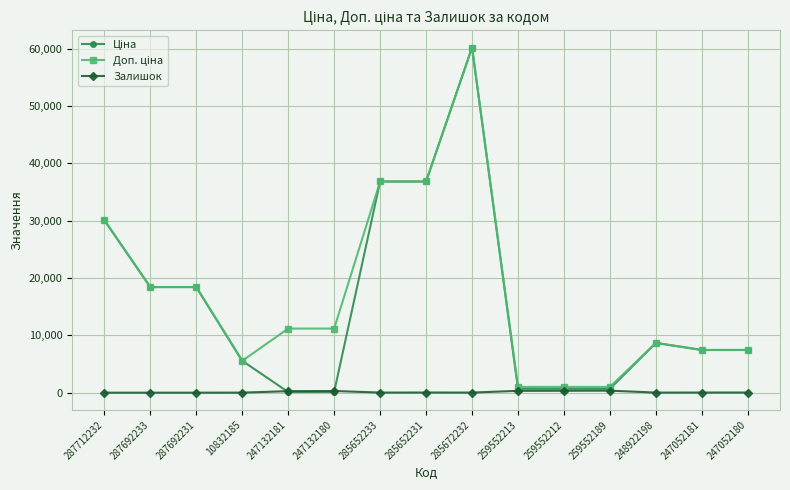

At which category is the sum across all series the highest?

285672232